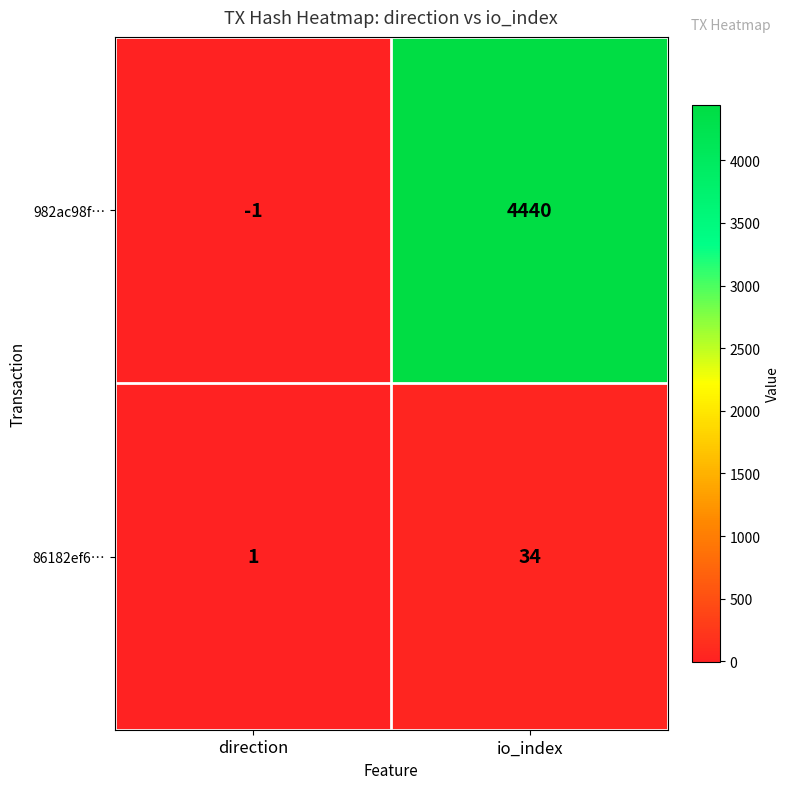

Reading right to left, what are all the values shown in this chart?

982ac98f…: io_index=4440	direction=-1
86182ef6…: io_index=34	direction=1